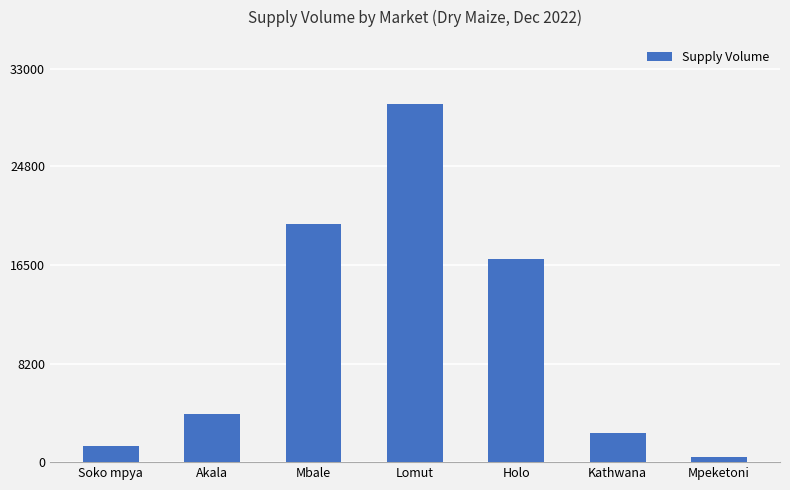

The value at Mbale is 6962. True or false?

False